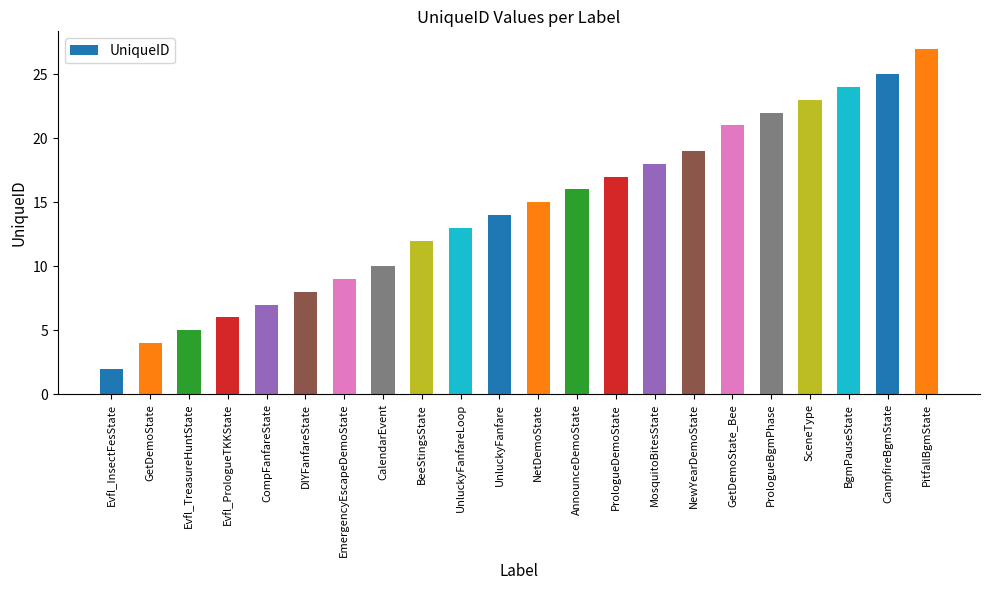

Rank the categories by value from lowest to highest.

Evfl_InsectFesState, GetDemoState, Evfl_TreasureHuntState, Evfl_PrologueTKKState, CompFanfareState, DIYFanfareState, EmergencyEscapeDemoState, CalendarEvent, BeeStingsState, UnluckyFanfareLoop, UnluckyFanfare, NetDemoState, AnnounceDemoState, PrologueDemoState, MosquitoBitesState, NewYearDemoState, GetDemoState_Bee, PrologueBgmPhase, SceneType, BgmPauseState, CampfireBgmState, PitfallBgmState